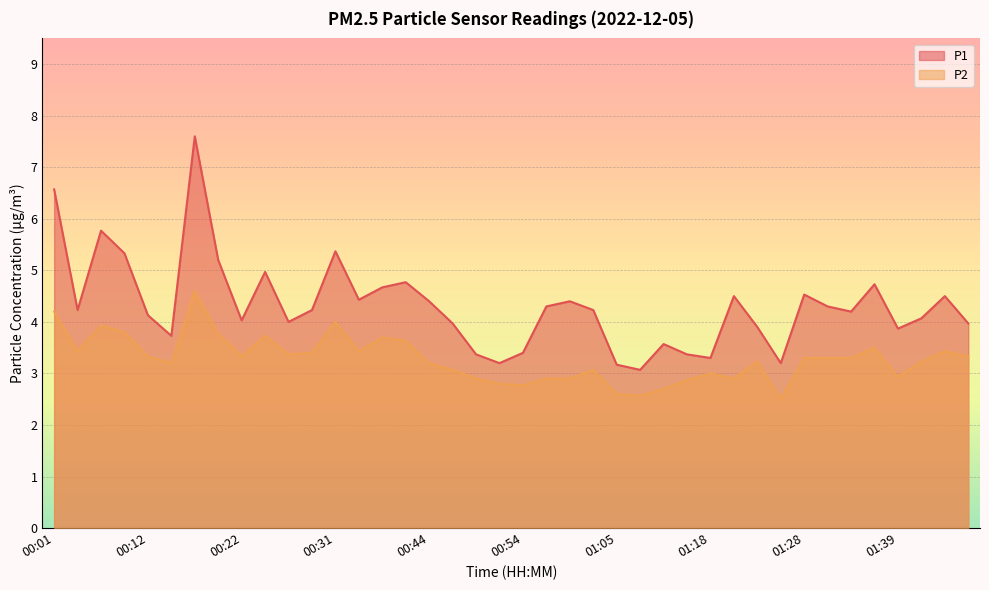

Between 01:36 and 01:31, which is larger?

01:36